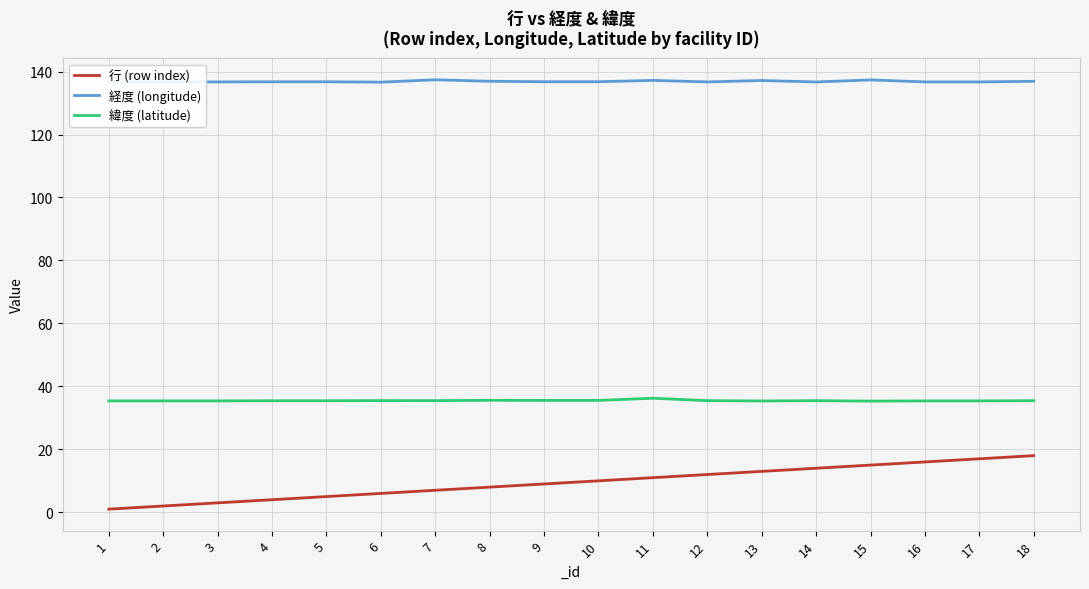

What is the average value of the 経度 (longitude) series?

136.9